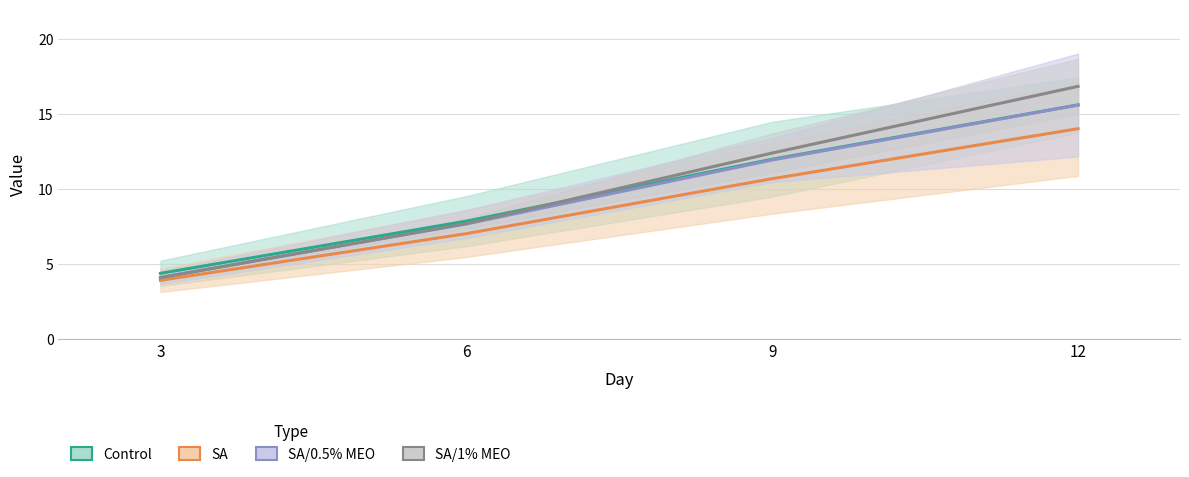

What is the smallest value displayed?

3.9